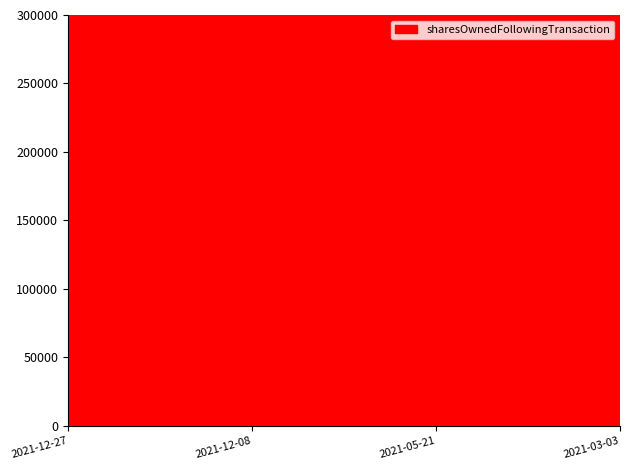

What position from the right is 2021-12-27?

4